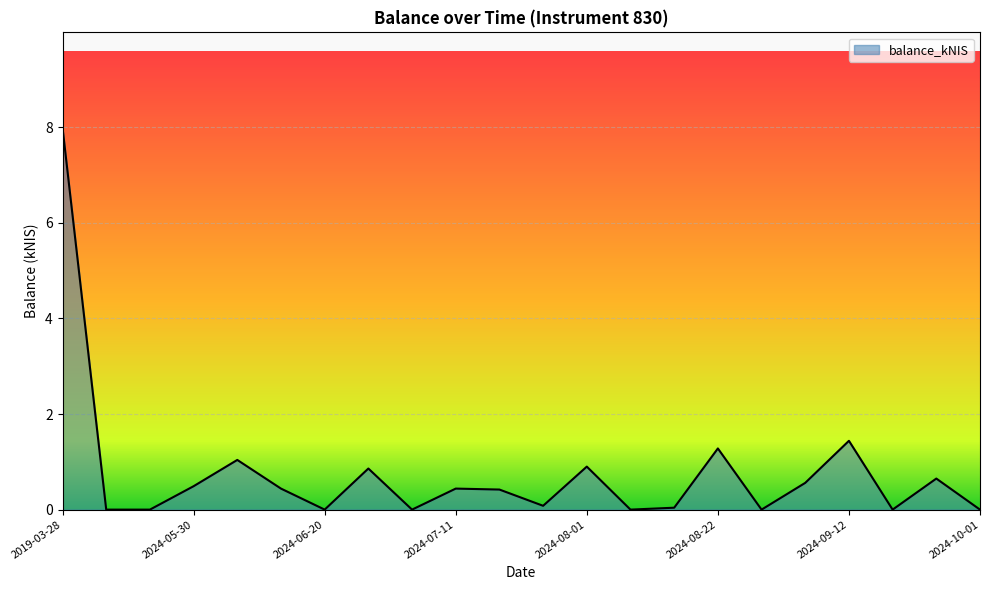

What is the greatest value displayed?

8.0